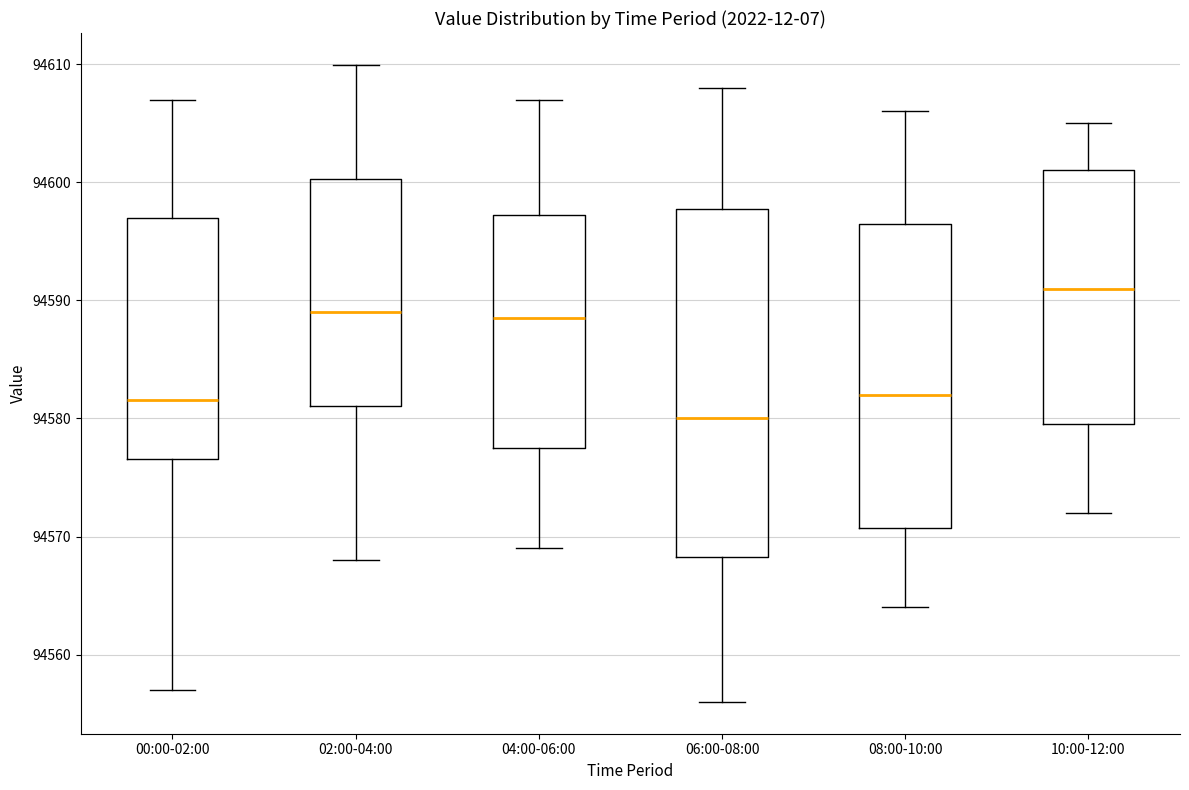

Which box is the tallest, from its lower edge to its upper edge?

06:00-08:00